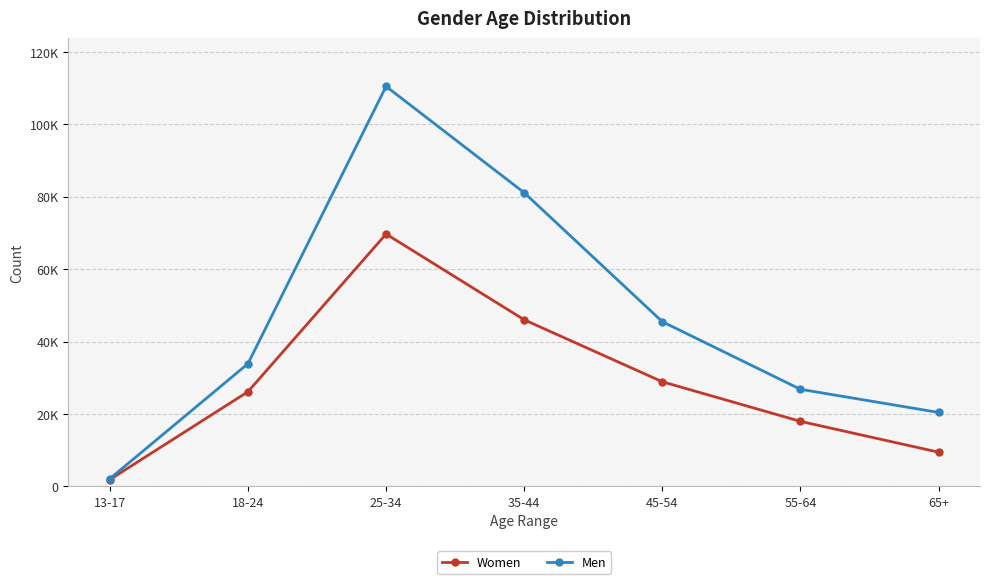

Which has a higher value, 35-44 or 65+?

35-44